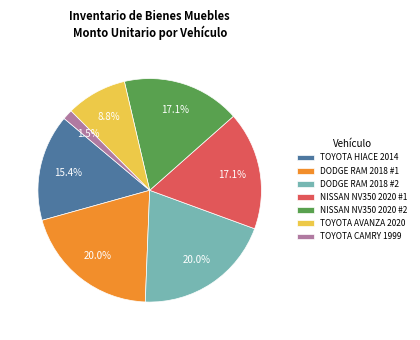

Which category has the smallest portion of the pie?

TOYOTA CAMRY 1999